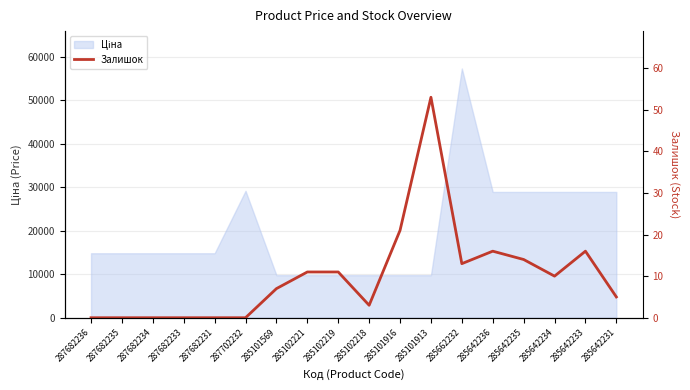

What is the sum of all values?

180